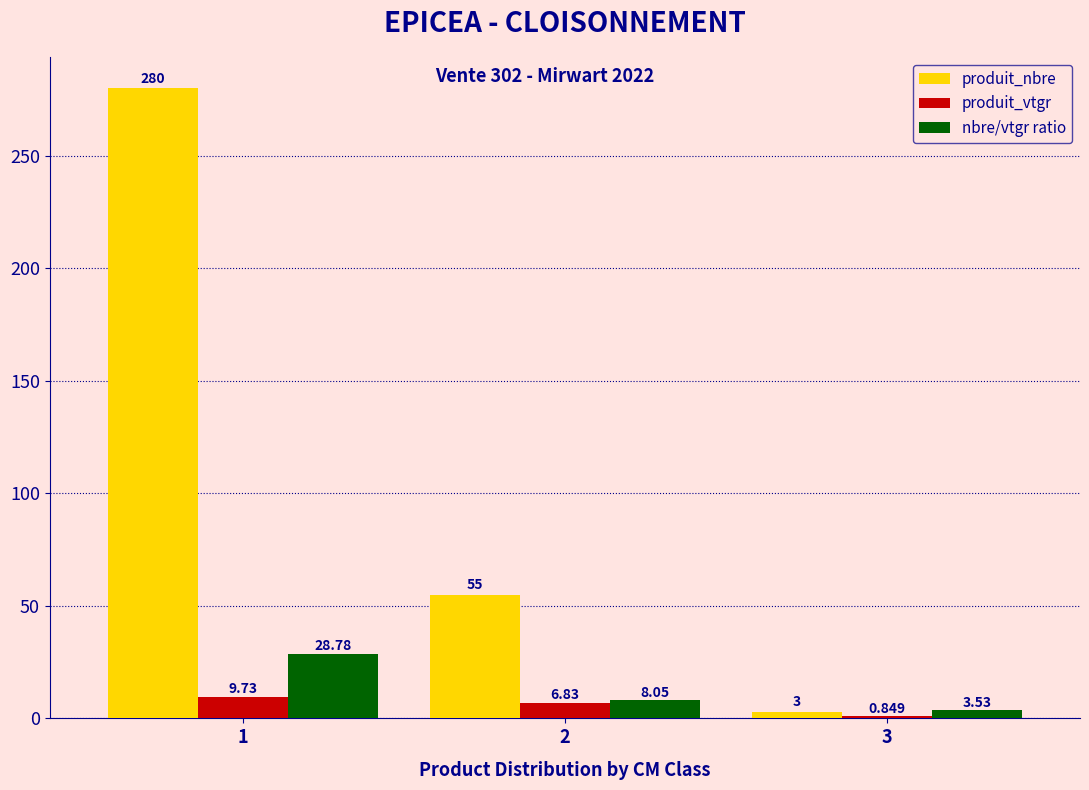

What is the sum of the produit_vtgr values at 2 and 3?

7.7